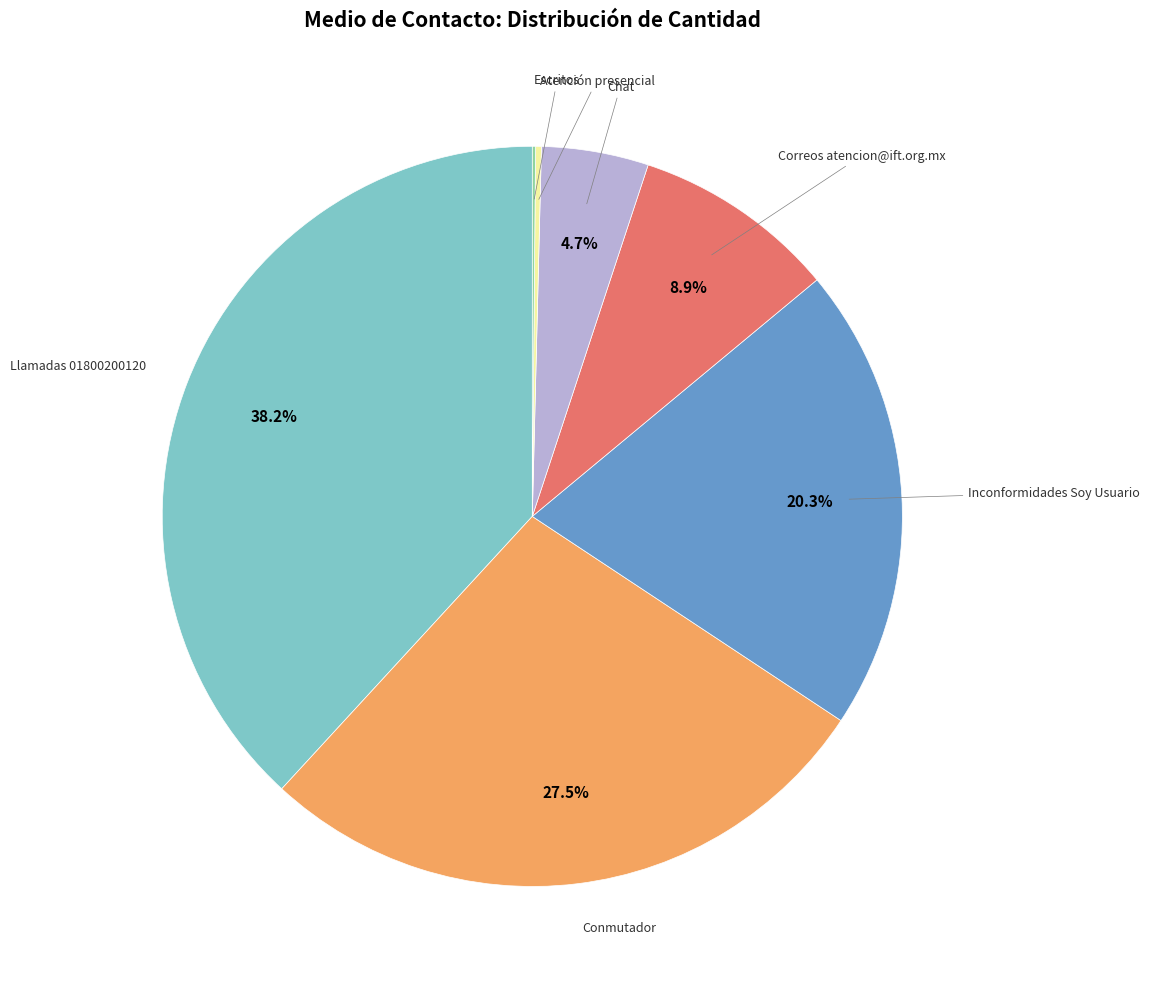

Does any single category account for the majority?

No